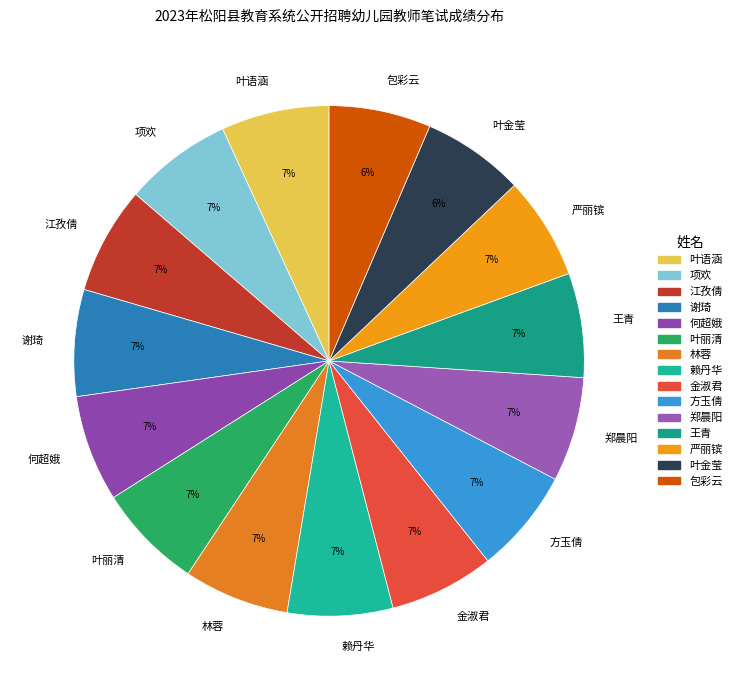

Combined, do 金淑君 and 方玉倩 account for over 50%?

No